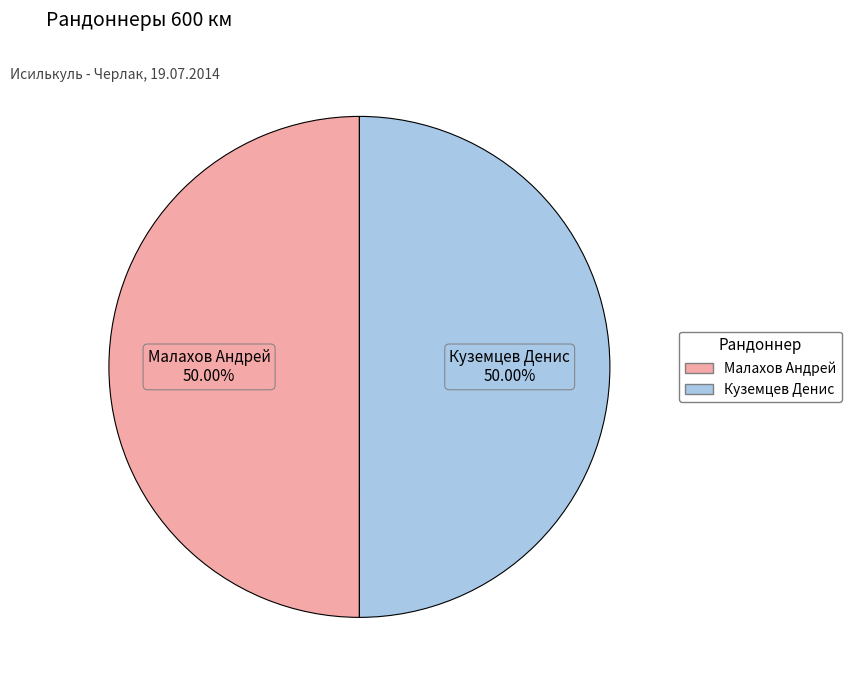

What is the total percentage of Куземцев Денис and Малахов Андрей?

100.0%